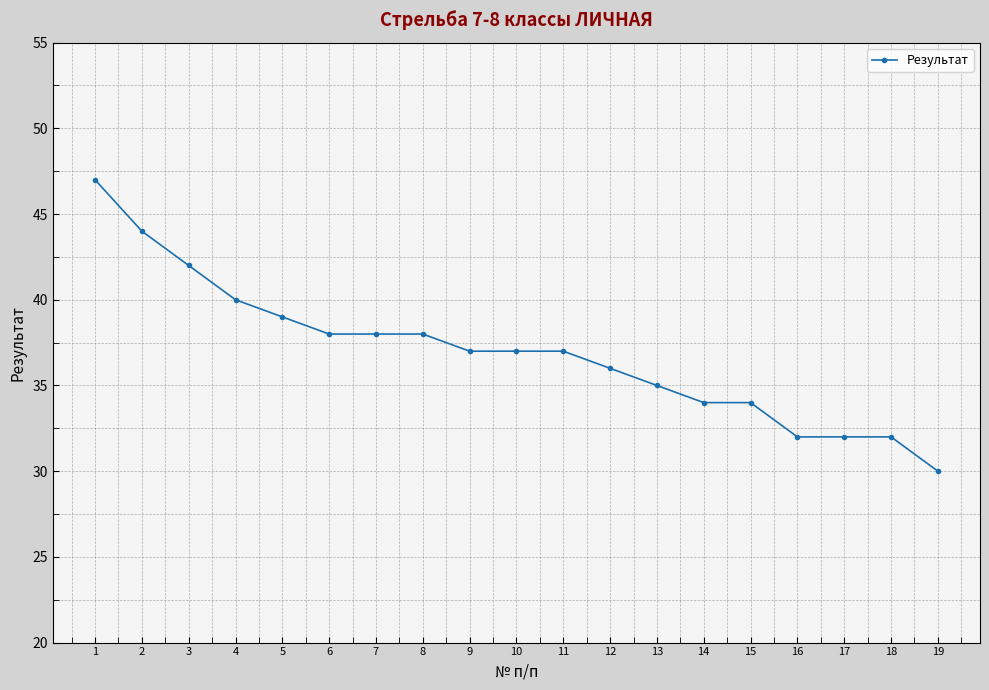

What is the value of the 6th point from the left?

38